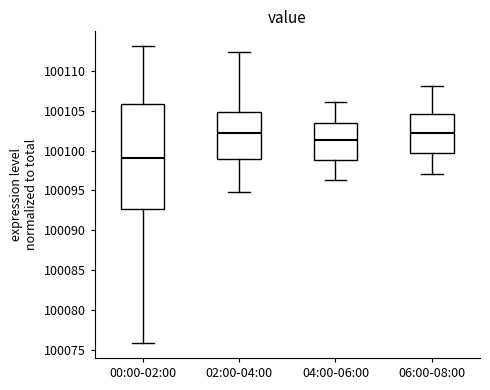

Reading left to right, transcribe this box plot: for each box, give where its median line is, the range the box spans, and where its two whiskers end, as read against the y-axis. The values are not printed on the chart, so give them approximately, as read against the axis.

00:00-02:00: median 100099.0, box 100092.5 to 100106.0, whiskers 100076.0 to 100113.0
02:00-04:00: median 100102.0, box 100099.0 to 100105.0, whiskers 100095.0 to 100112.5
04:00-06:00: median 100101.5, box 100099.0 to 100103.5, whiskers 100096.5 to 100106.0
06:00-08:00: median 100102.0, box 100100.0 to 100104.5, whiskers 100097.0 to 100108.0